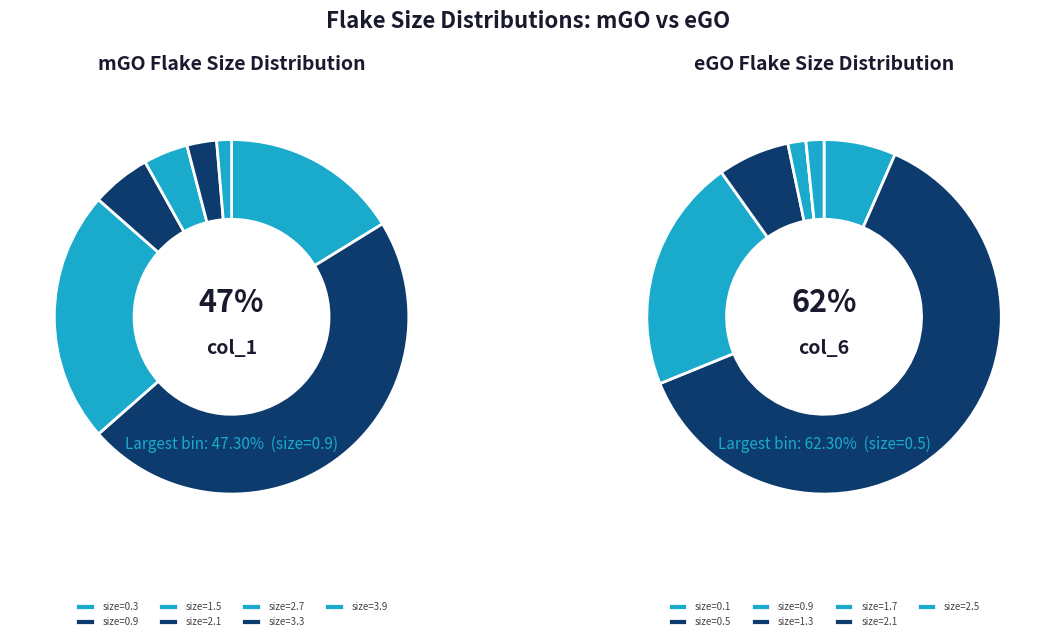

True or false: 1.5 accounts for 32% of the total.

False